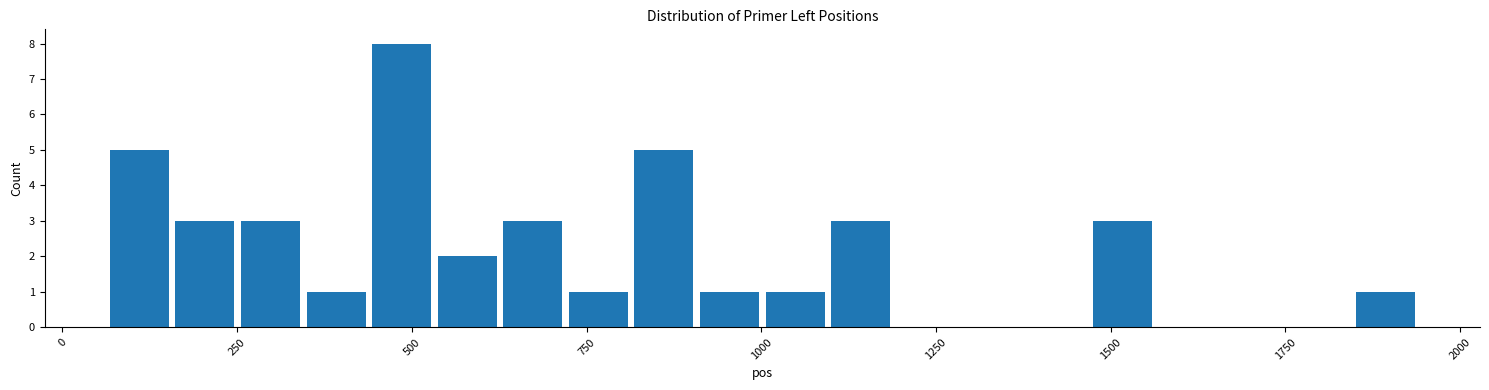

Around what value on the x-axis is the tallest bar? Give the approximate position of its centre, as read against the axis.

500